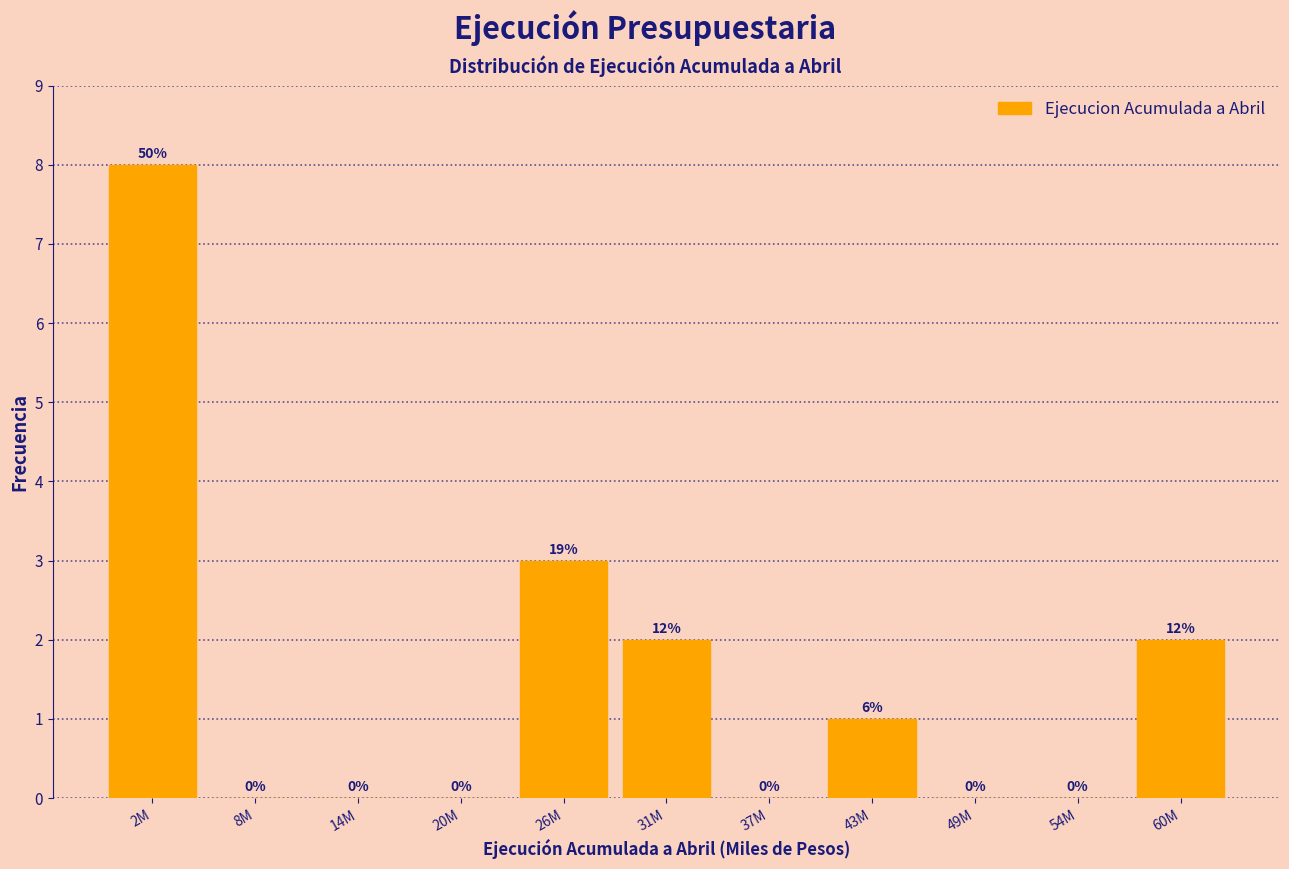

Reading left to right, extract all data points from this chart.

2M=8	8M=0	14M=0	20M=0	26M=3	31M=2	37M=0	43M=1	49M=0	54M=0	60M=2